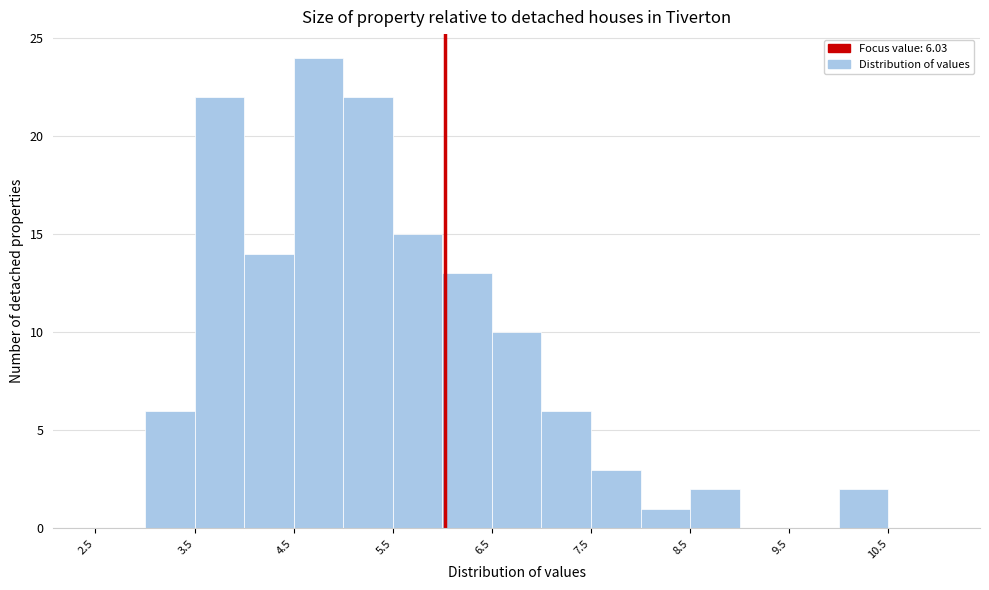

Which range on the x-axis has the tallest bar?

4.5 to 5.0